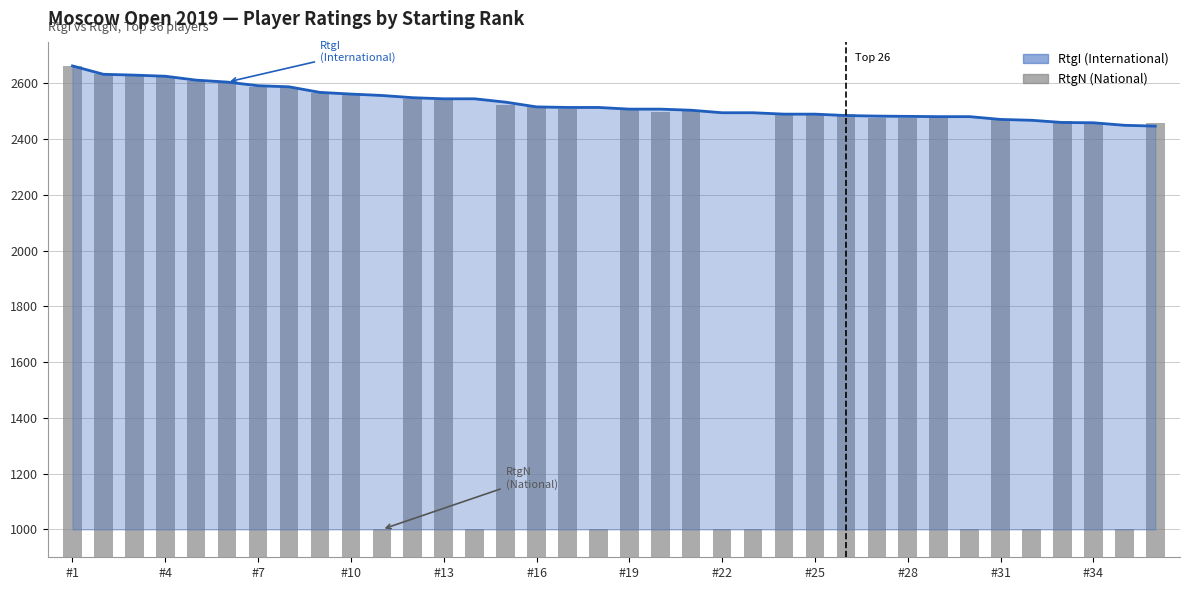

Which category has the highest value across all series?

#1